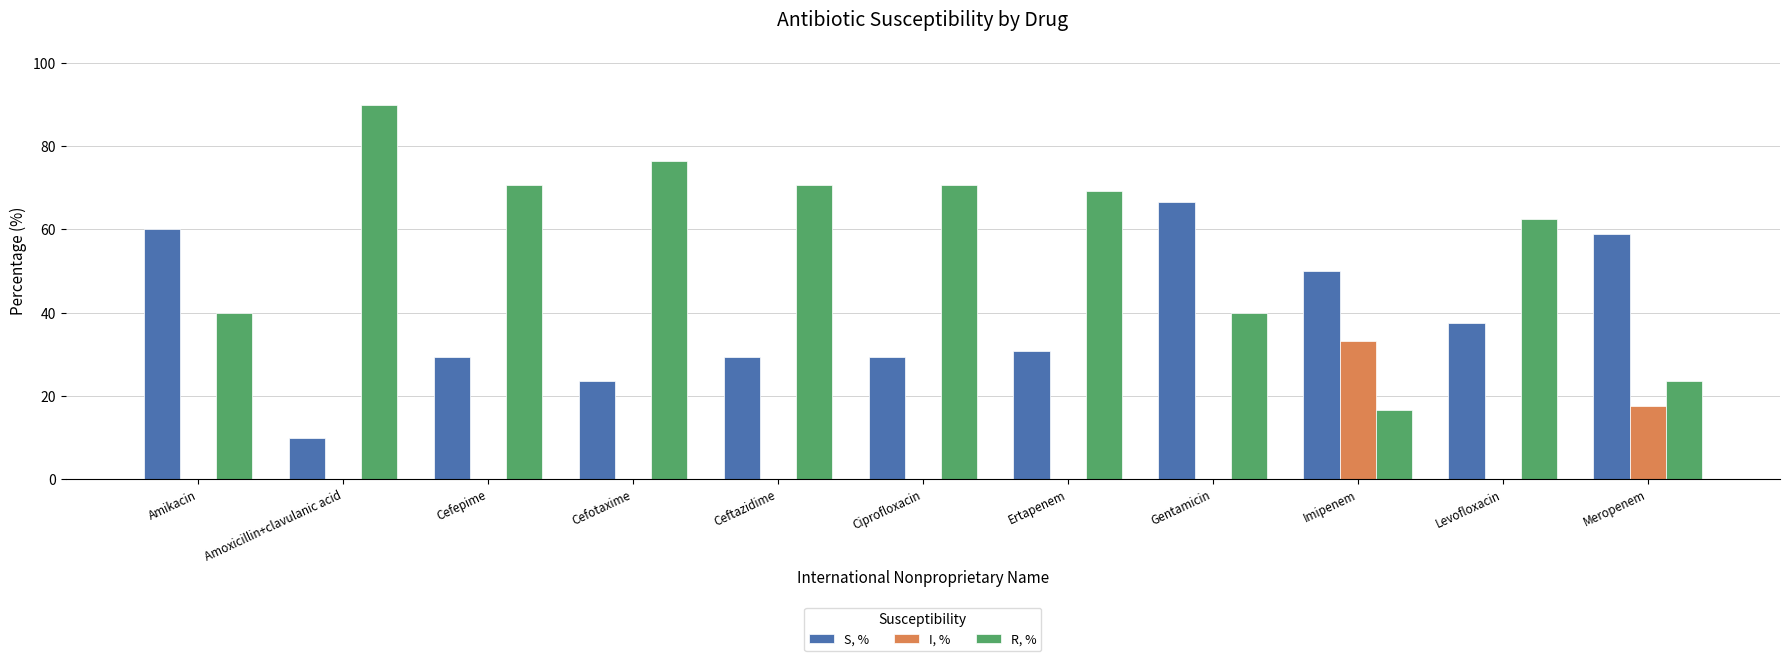

How many series are shown in this chart?

3